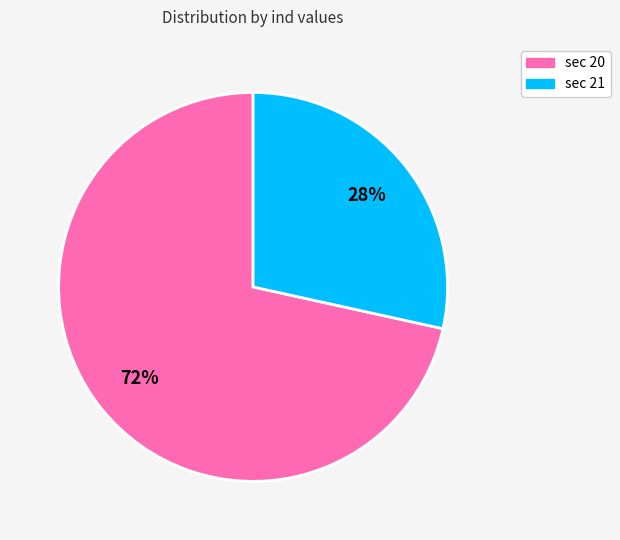

How many slices are in this pie chart?

2